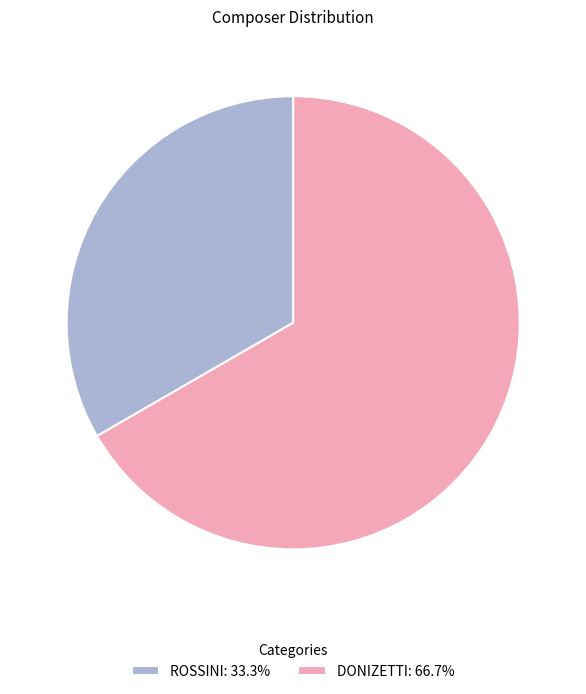

Combined, do ROSSINI: 33.3% and DONIZETTI: 66.7% account for over 50%?

Yes